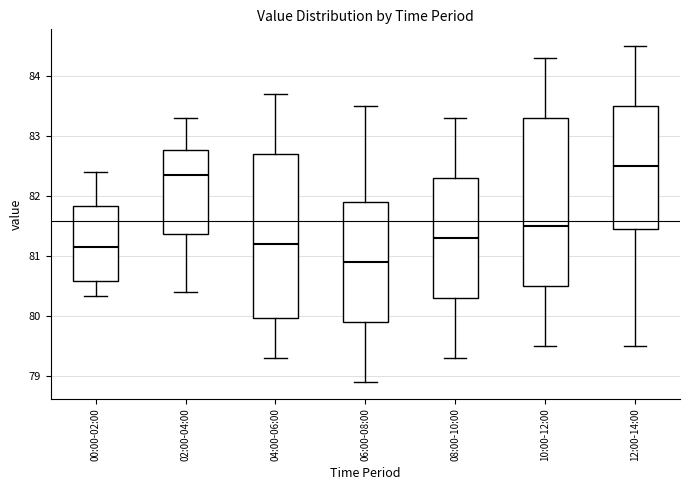

Where does the upper whisker of the box for 02:00-04:00 end on the y-axis? The values are not printed on the chart, so give them approximately, as read against the axis.

83.3